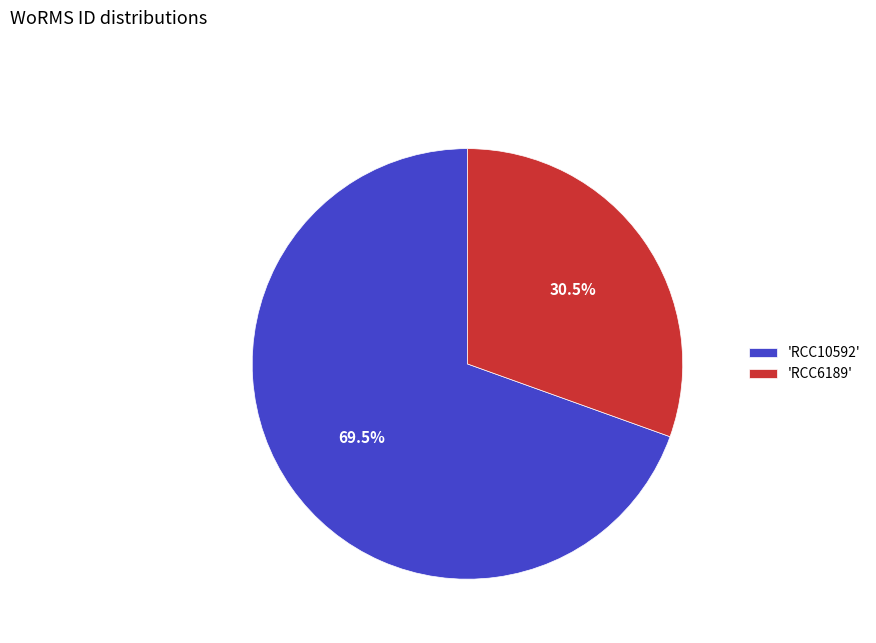

Which slice is the smallest?

'RCC6189'